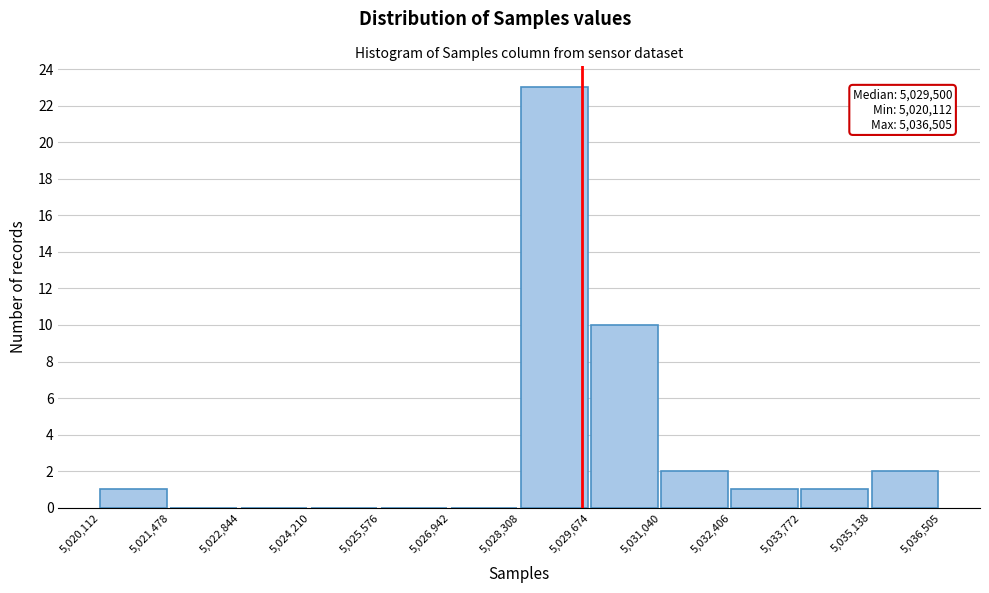

Over which range of the x-axis is the bar tallest?

5,028,308 to 5,029,674